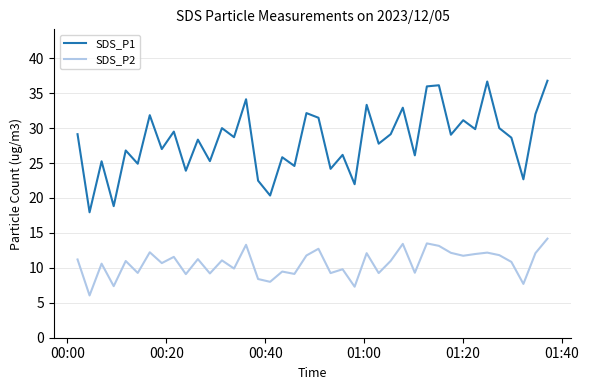

Which series has the largest range (max minus min)?

SDS_P1